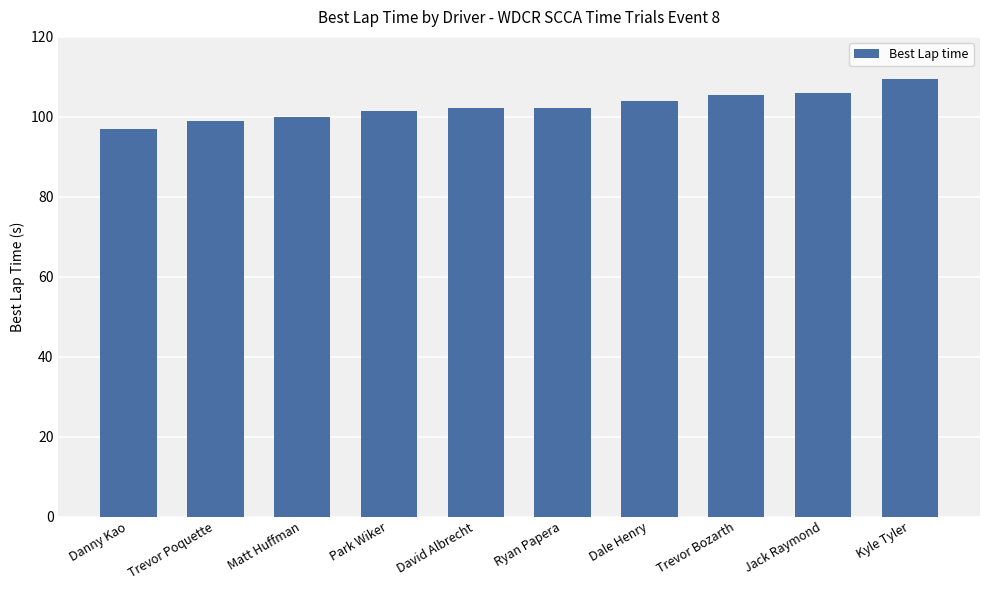

What is the minimum value shown in the chart?

97.0